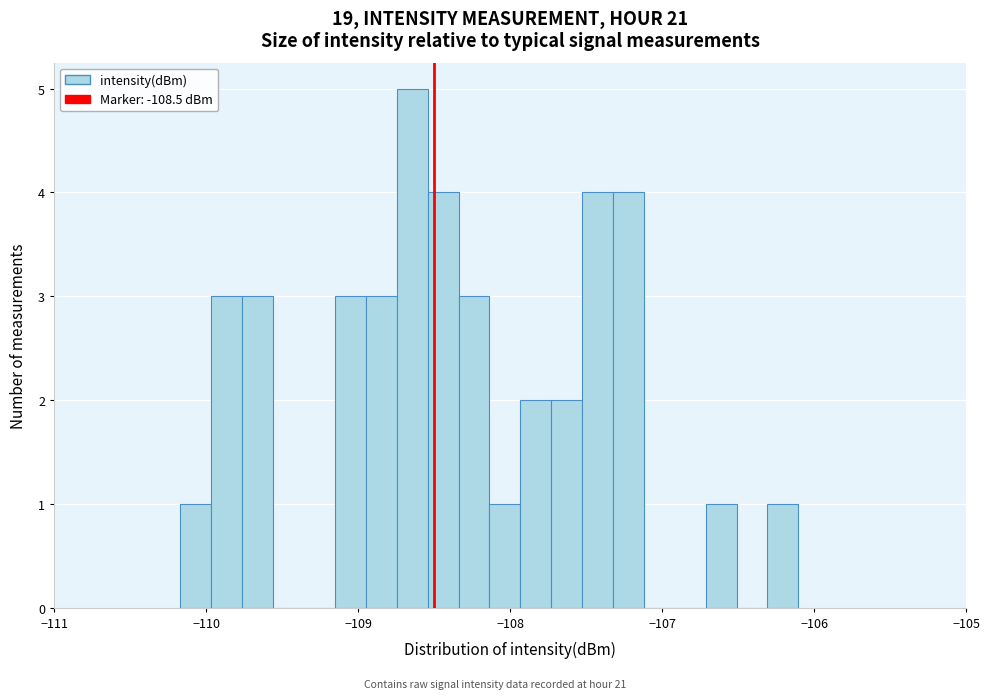

Around what value on the x-axis is the tallest bar? Give the approximate position of its centre, as read against the axis.

-108.6